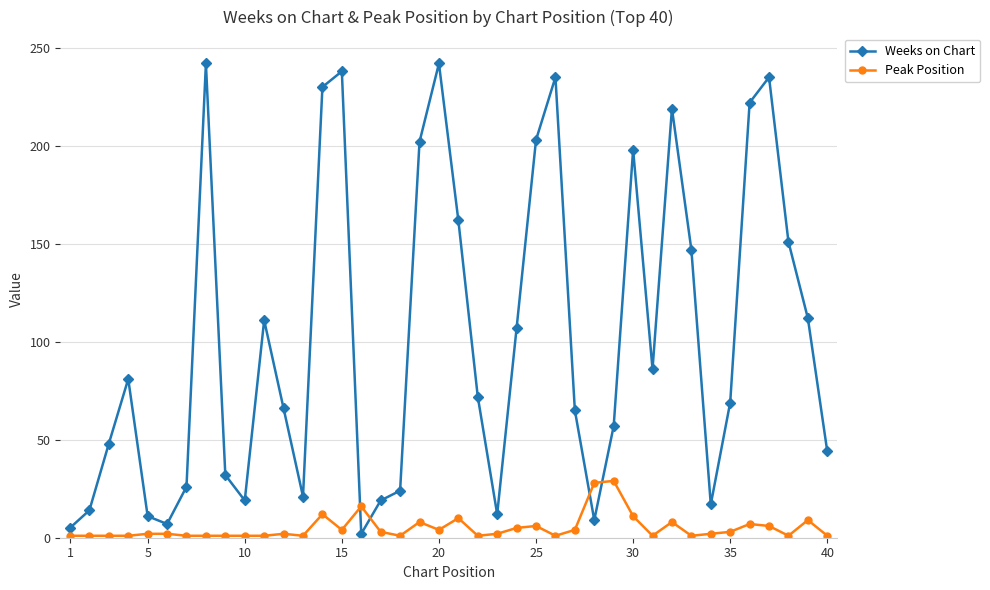

Rank the series by their maximum value, from highest to lowest.

Weeks on Chart, Peak Position